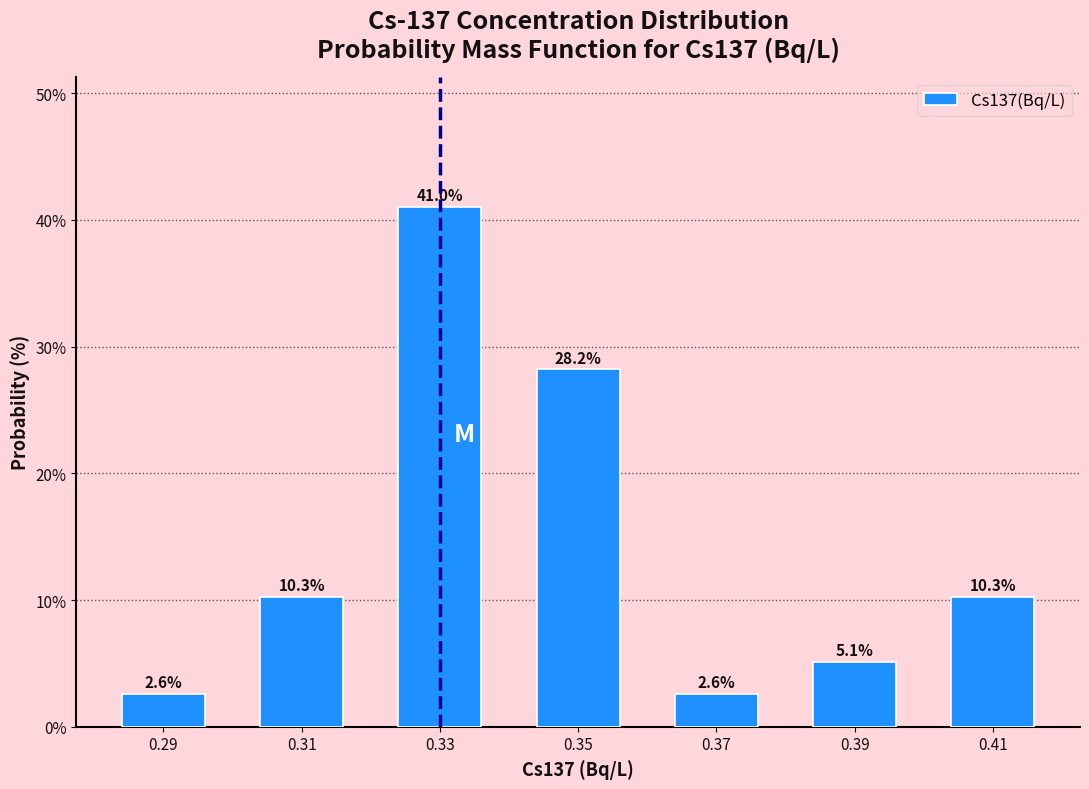

Reading left to right, list every bar in this chart as the range it spans on the x-axis followed by its height.

0.28 to 0.30: 2.6
0.30 to 0.32: 10.3
0.32 to 0.34: 41.0
0.34 to 0.36: 28.2
0.36 to 0.38: 2.6
0.38 to 0.40: 5.1
0.40 to 0.42: 10.3